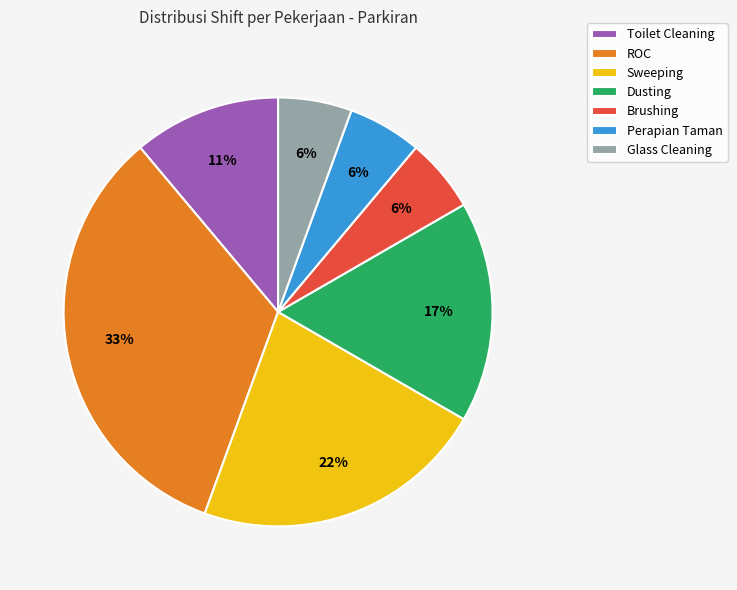

Is there a majority slice in this chart?

No